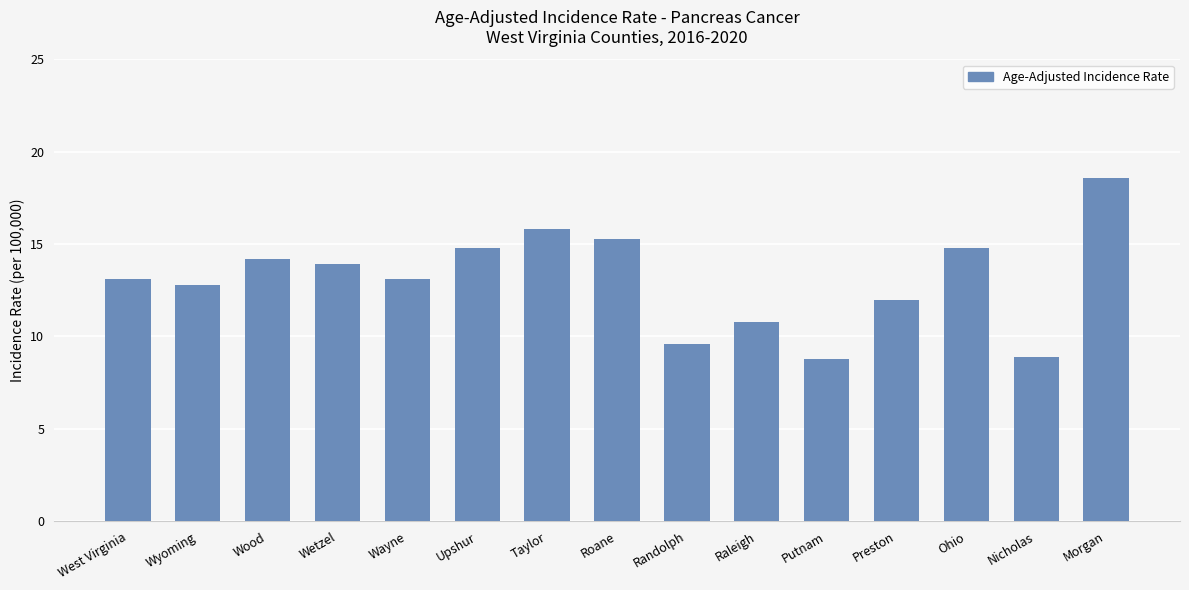

Which has a higher value, Randolph or Taylor?

Taylor